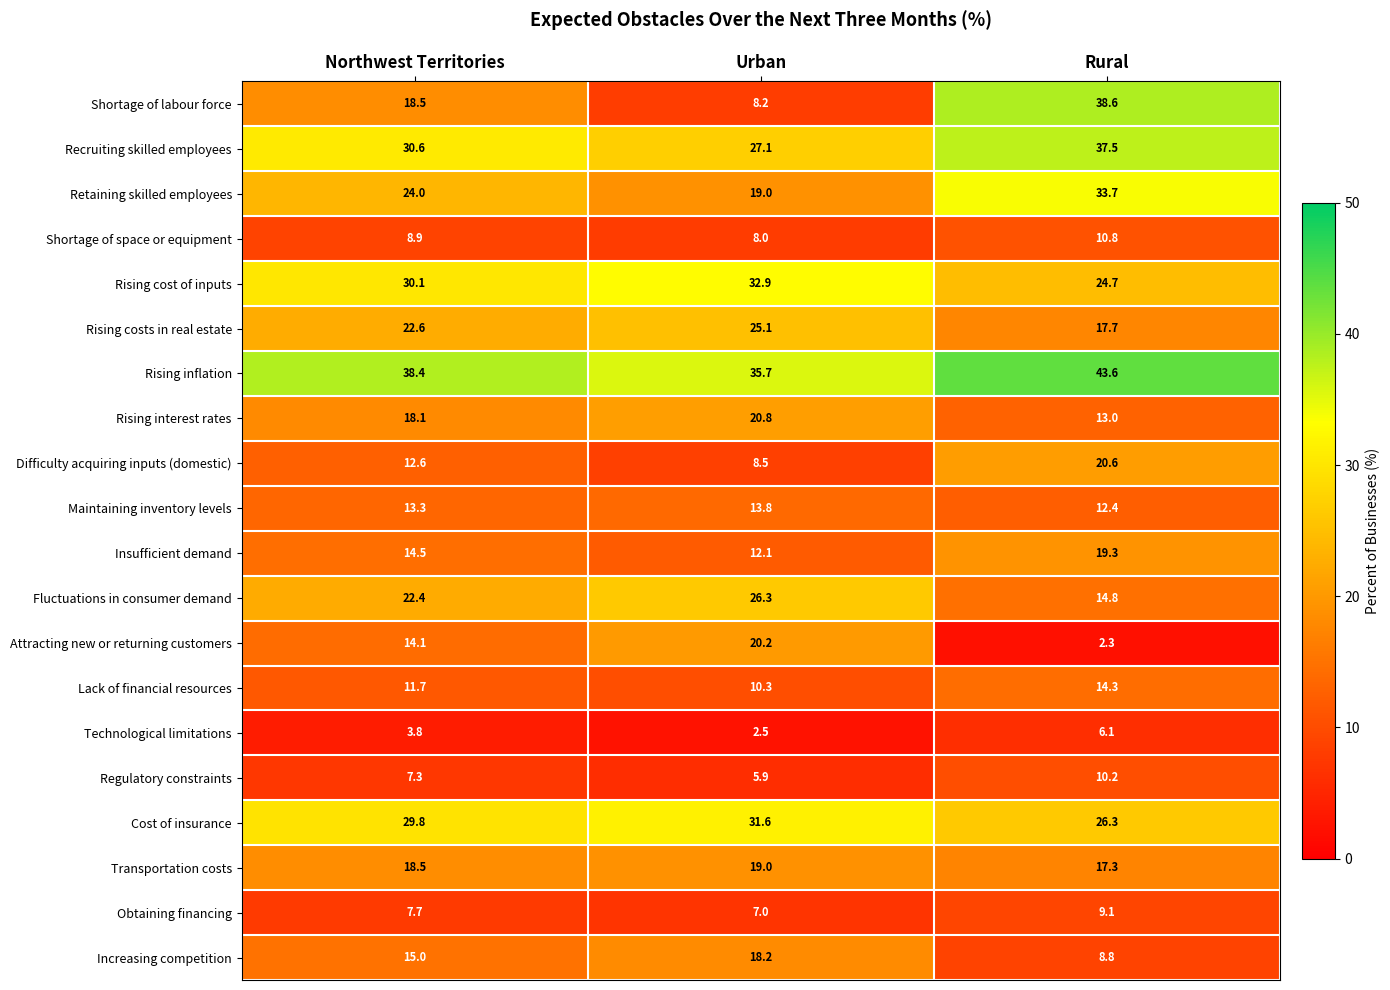

Where is Transportation costs nearest to the value 18?

Northwest Territories